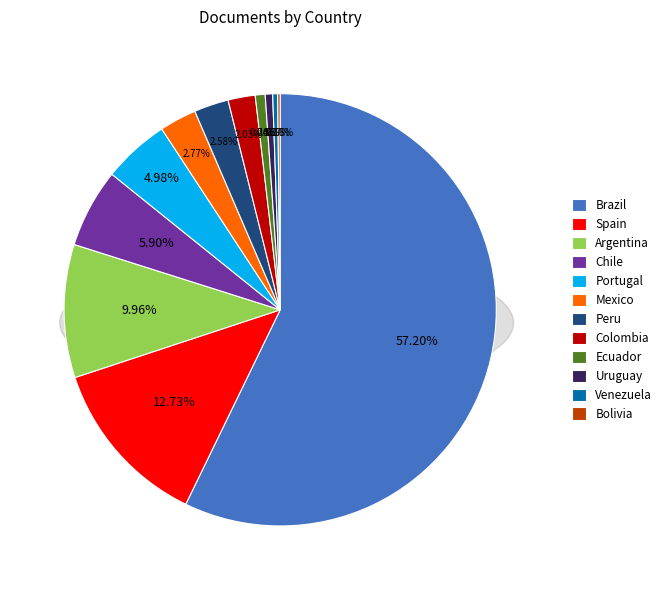

True or false: Spain accounts for 25% of the total.

False